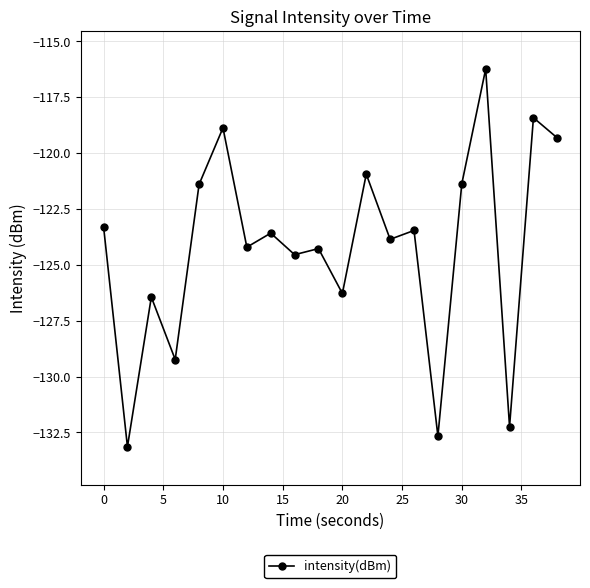

How many values exceed -123?

7